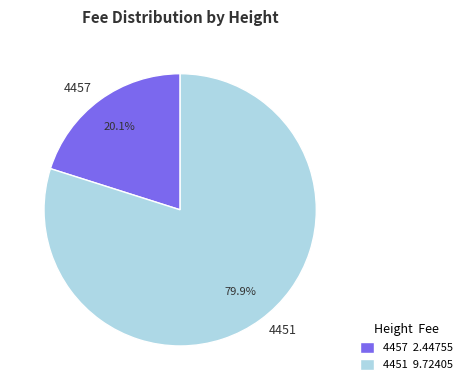

How many segments does this pie chart have?

2